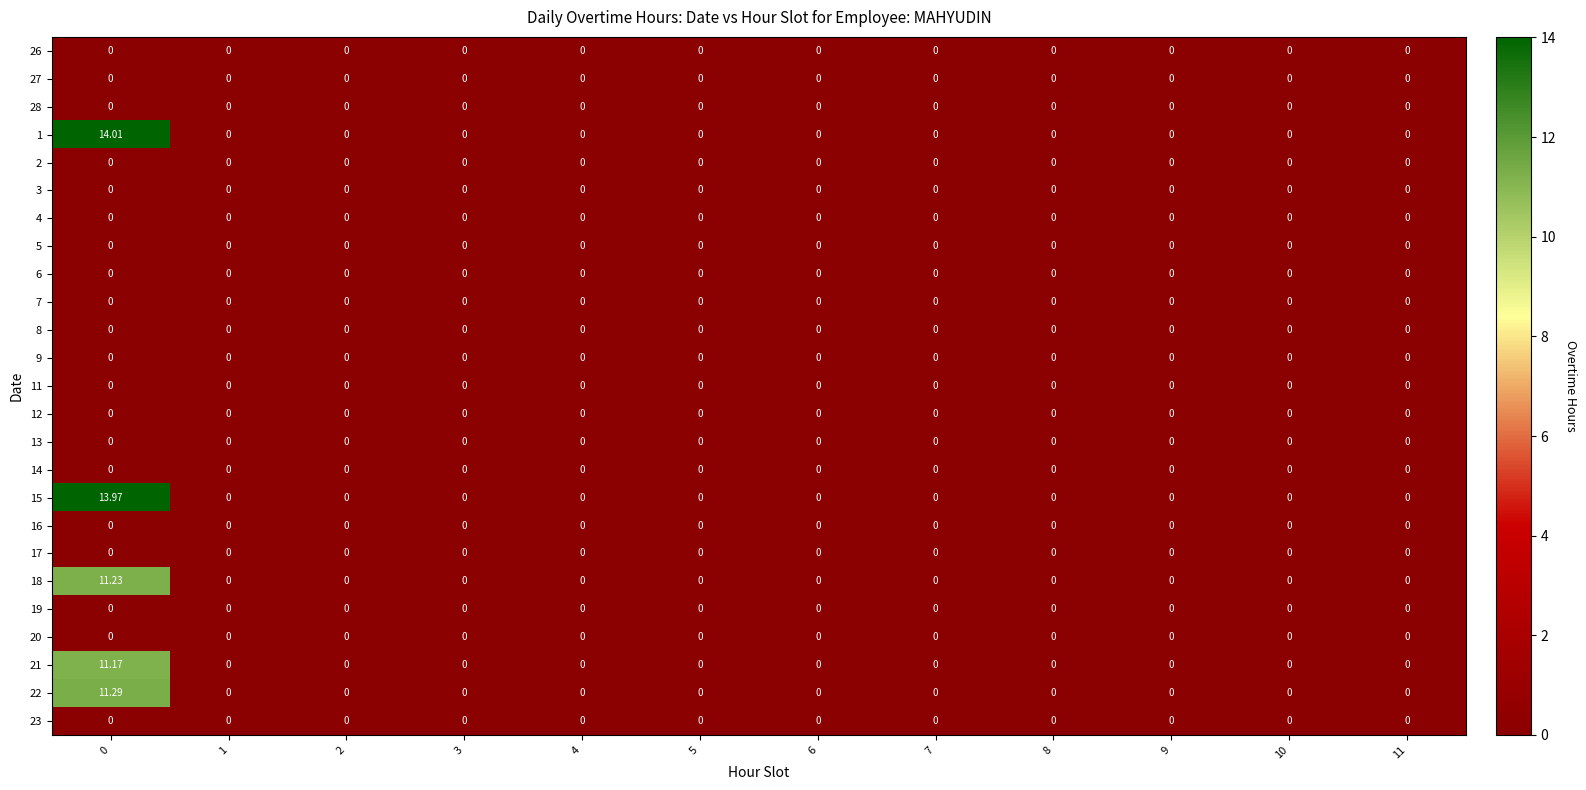

Which series changed the most between 0 and 1?

1